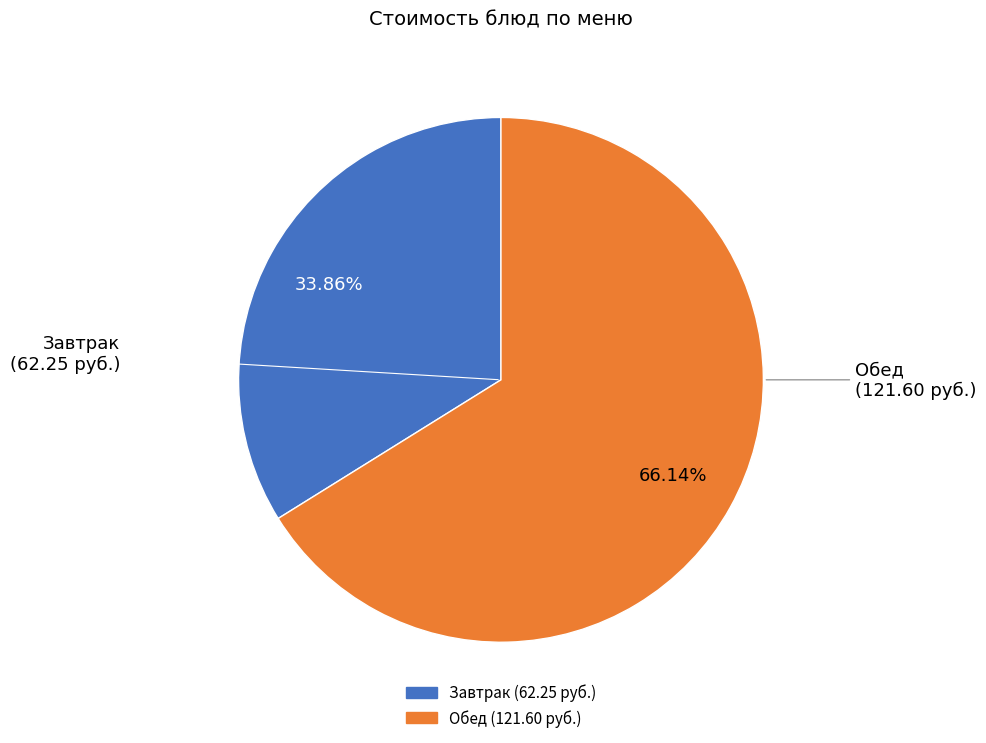

Is there any slice that represents more than half of the pie?

Yes